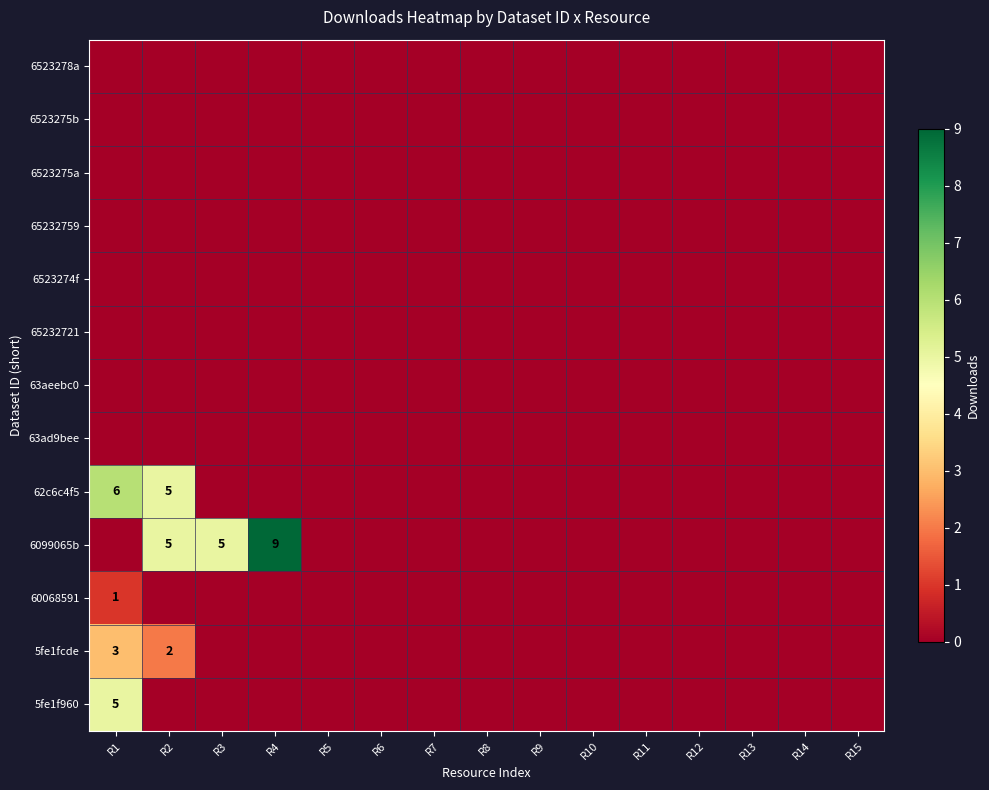

What is the difference between the highest and lowest values at R3?

5